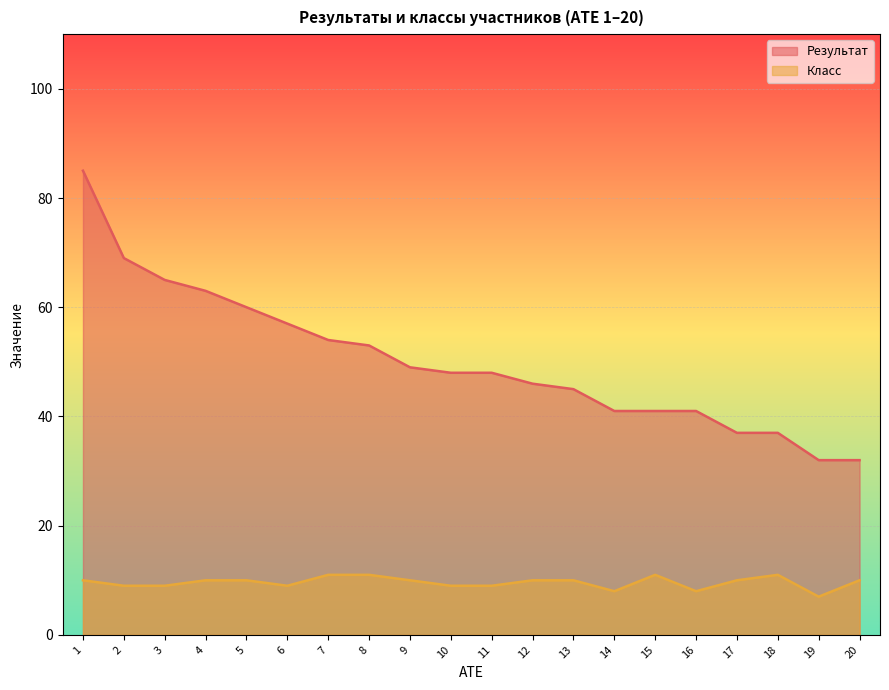

Where is the first local minimum for Класс?

6